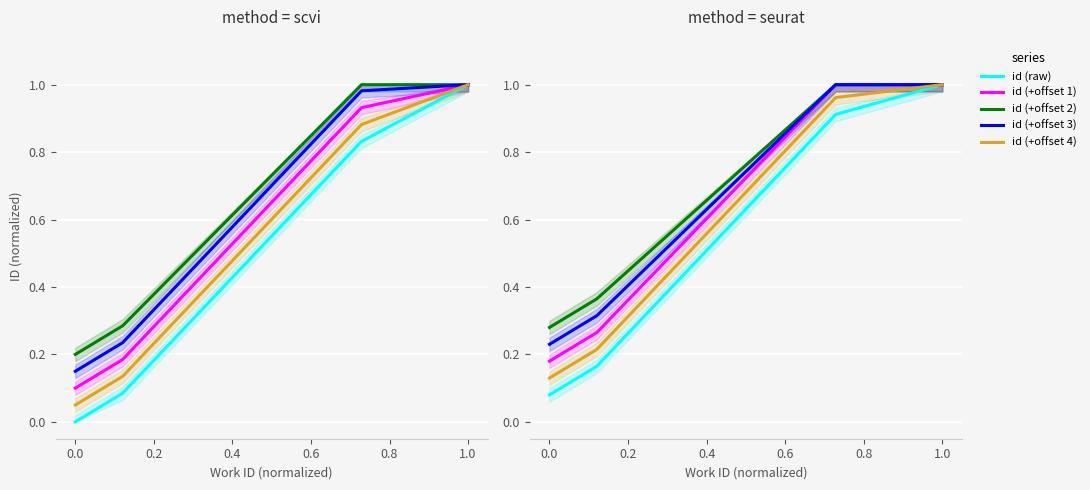

What are all the series names shown in the legend?

id (raw), id (+offset 1), id (+offset 2), id (+offset 3), id (+offset 4)